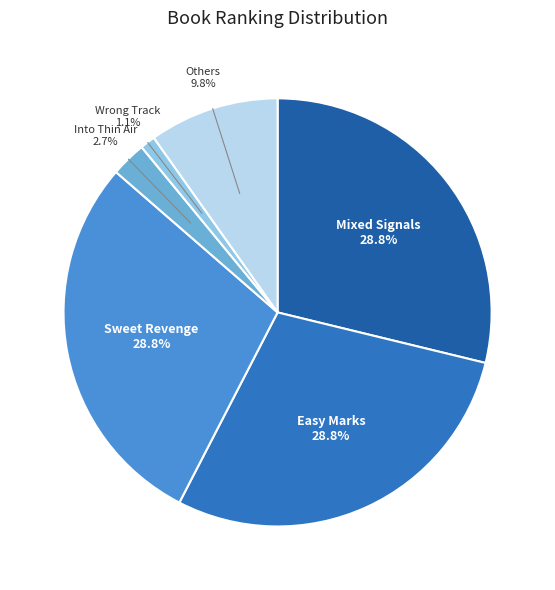

Between Into Thin Air and Mixed Signals, which is larger?

Mixed Signals